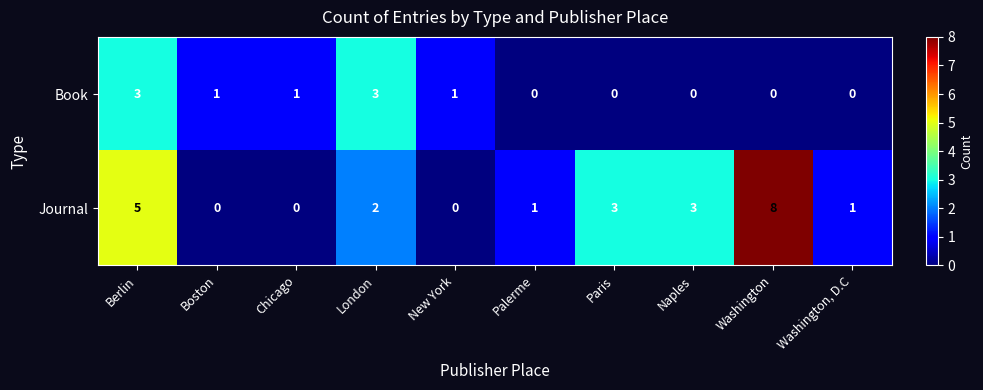

Count the Book values in the range 0 to 1.

8